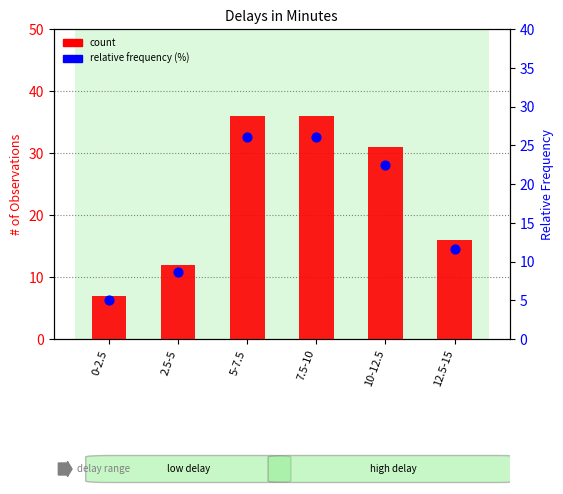

Which series has the largest Y range (max minus min)?

count